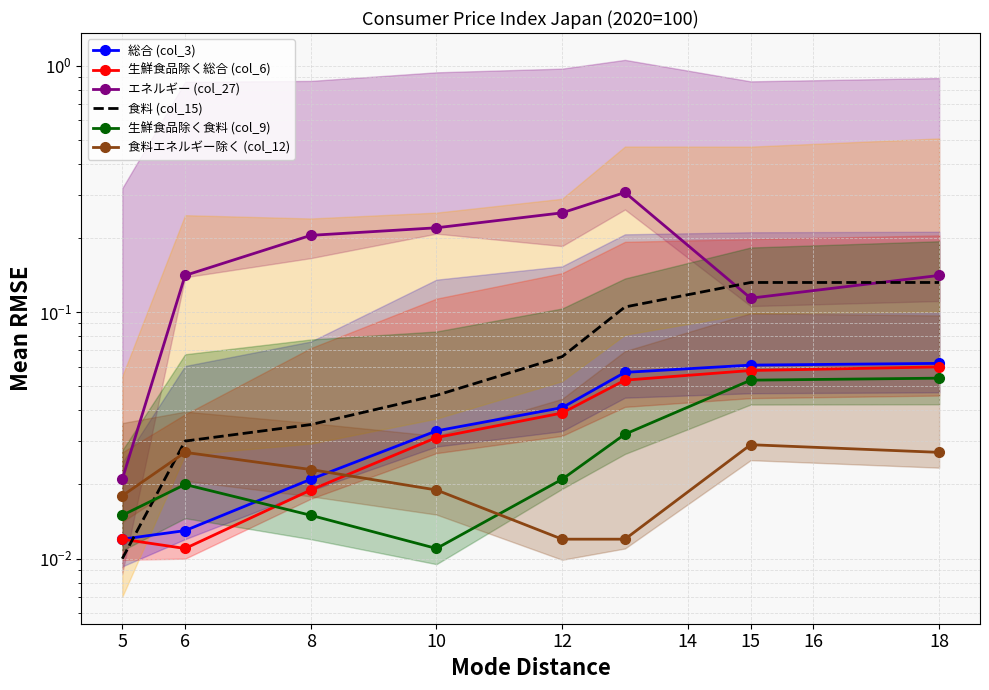

List the series in order of their peak value, highest first.

エネルギー (col_27), 食料 (col_15), 総合 (col_3), 生鮮食品除く総合 (col_6), 生鮮食品除く食料 (col_9), 食料エネルギー除く (col_12)